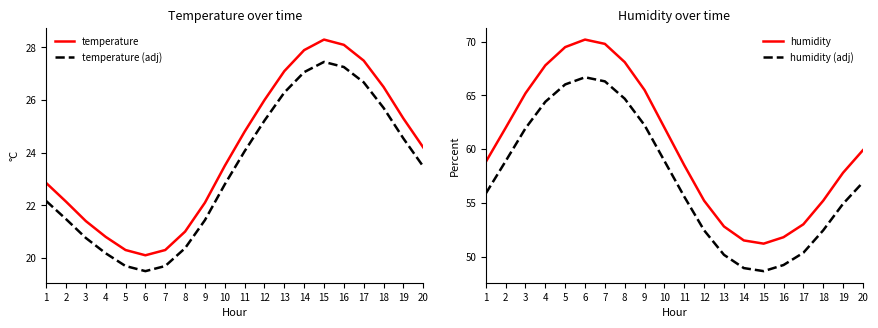

The value of temperature (adj) at 12 is 14.9. True or false?

False